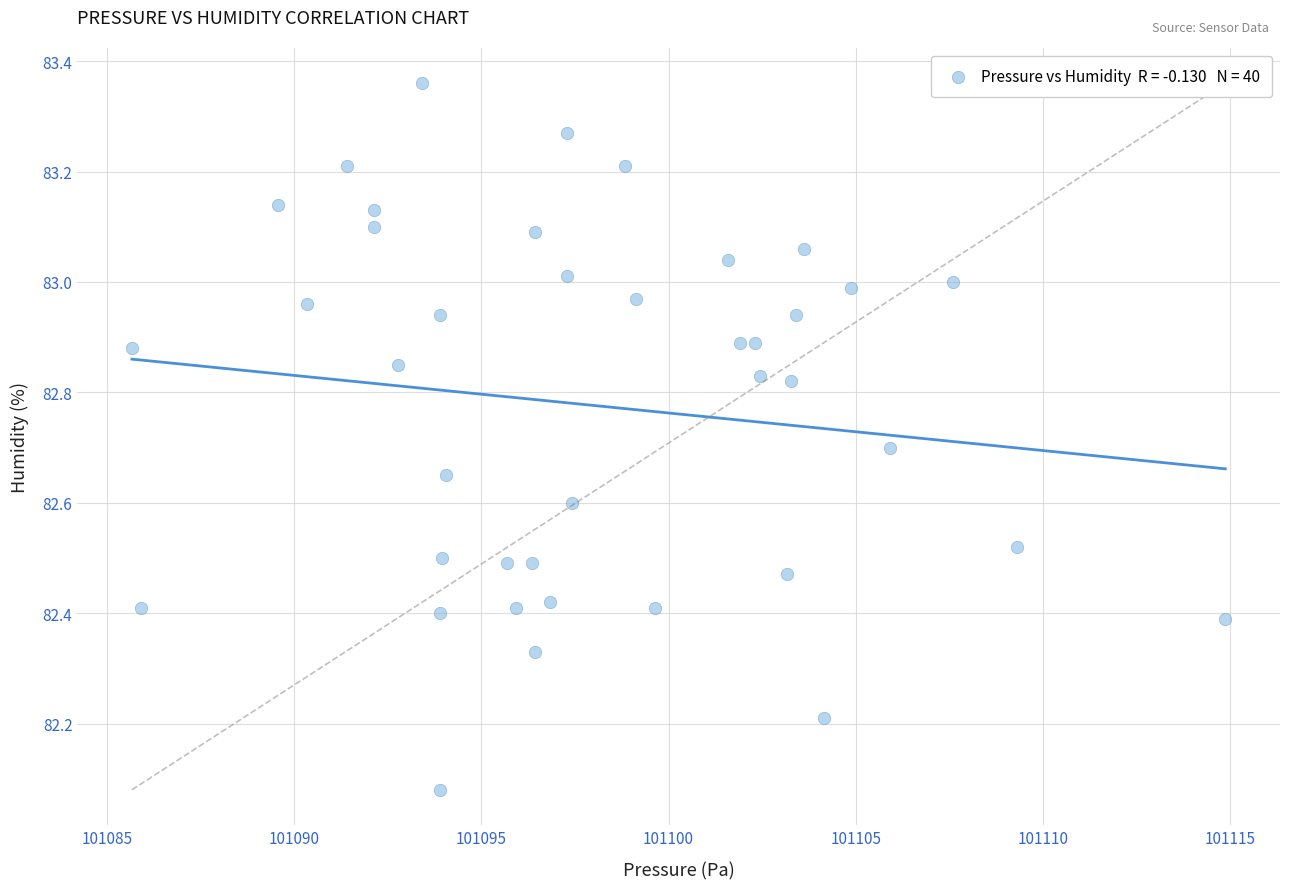

What is the range of X values (max minus min)?

29.2